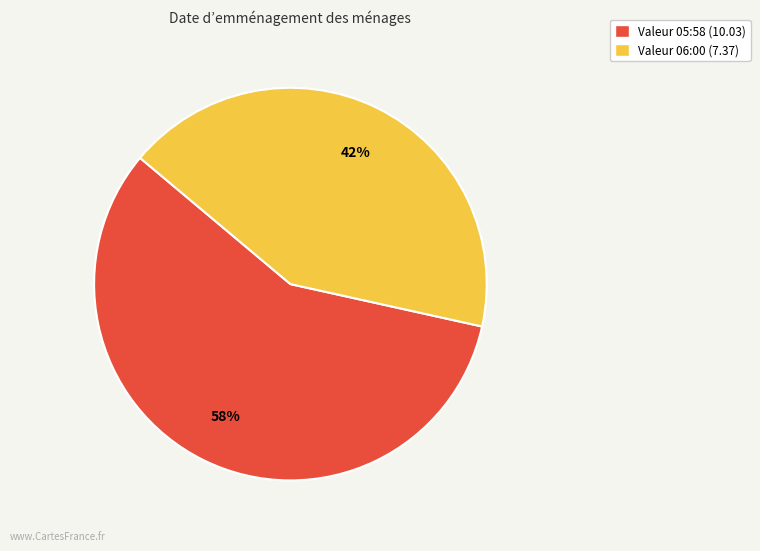

Is there a majority slice in this chart?

Yes